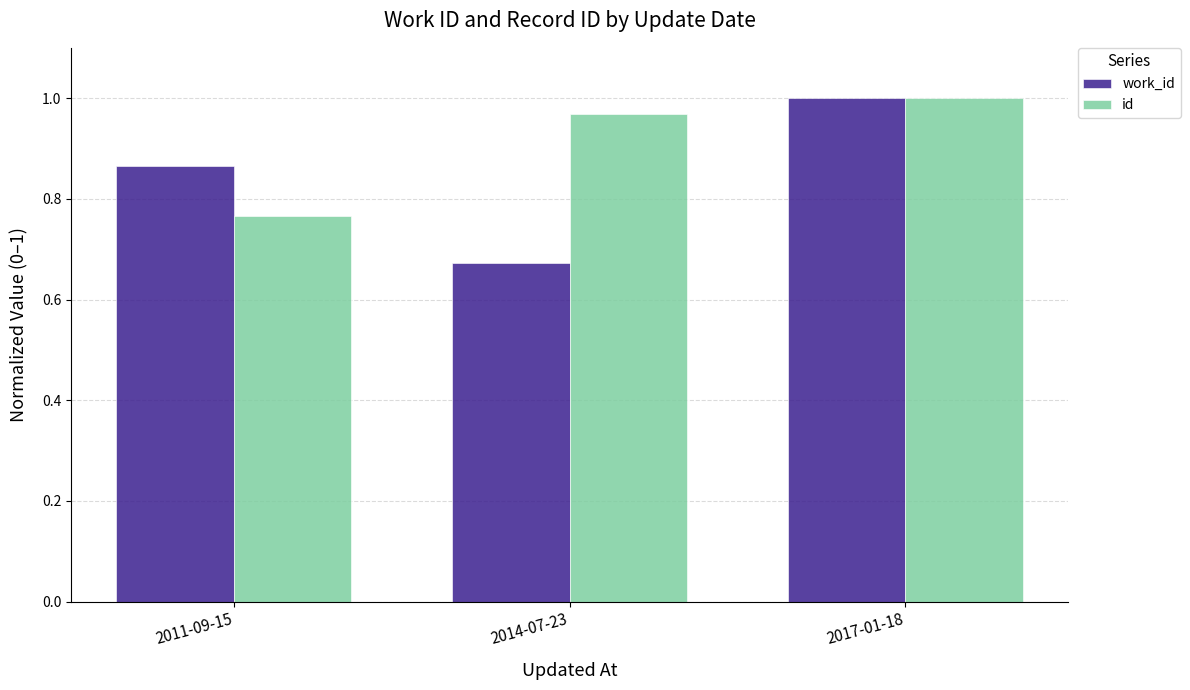

Which category has the highest value in the id series?

2017-01-18